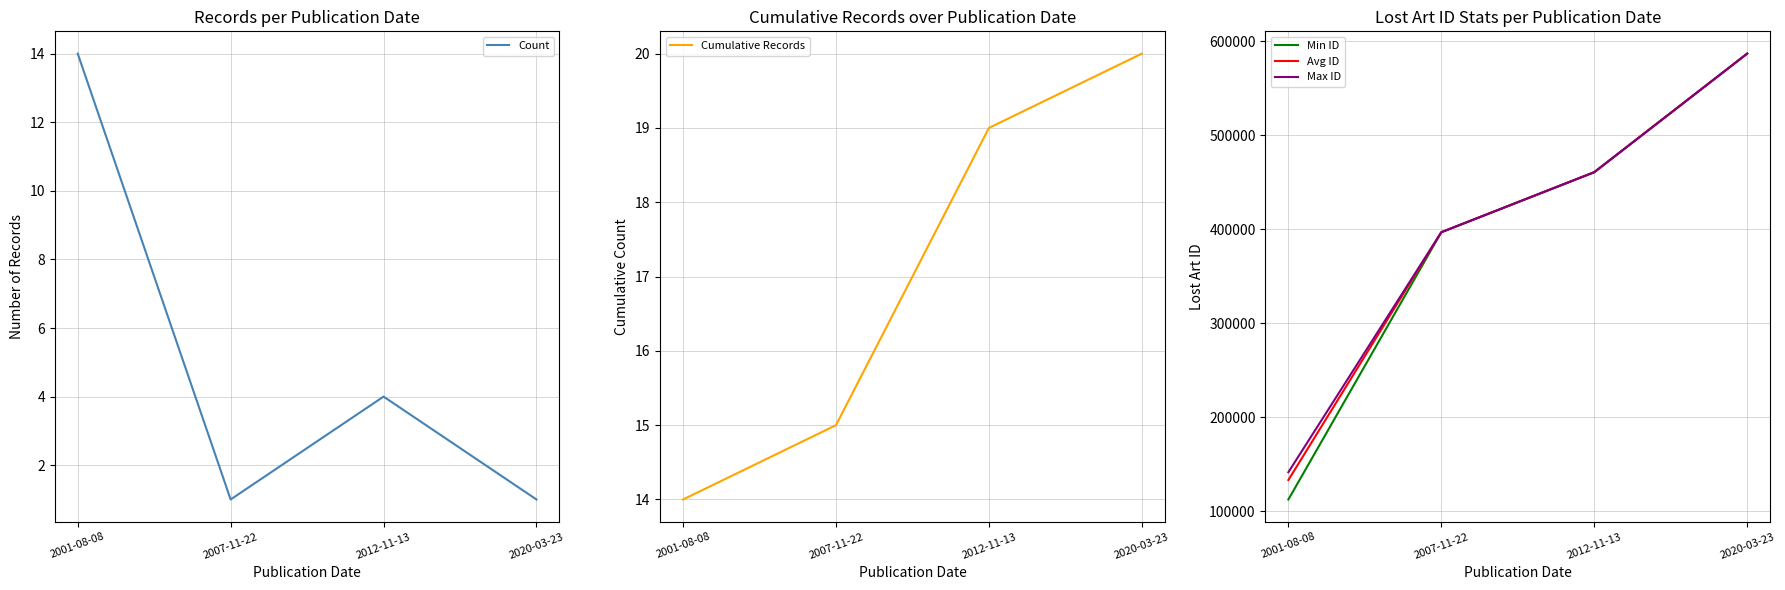

Reading right to left, list all the values displayed in this chart.

Count: 2020-03-23=1	2012-11-13=4	2007-11-22=1	2001-08-08=14
Cumulative Records: 2020-03-23=20	2012-11-13=19	2007-11-22=15	2001-08-08=14
Min ID: 2020-03-23=586647	2012-11-13=460560	2007-11-22=396744	2001-08-08=112556
Avg ID: 2020-03-23=586647	2012-11-13=460562	2007-11-22=396744	2001-08-08=133259
Max ID: 2020-03-23=586647	2012-11-13=460566	2007-11-22=396744	2001-08-08=141571